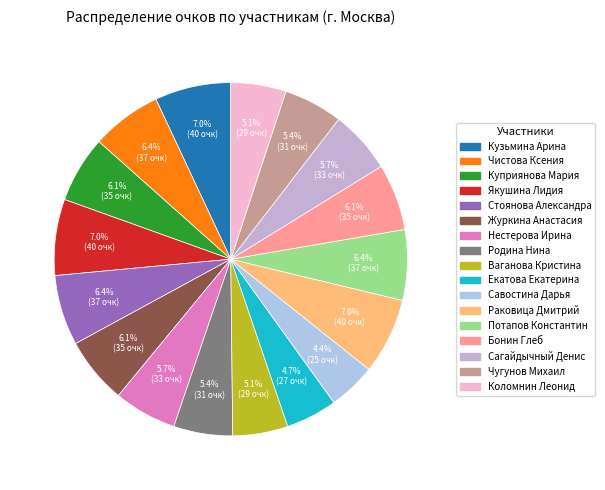

To the nearest percent, what percentage of the pie is Стоянова Александра?

6%